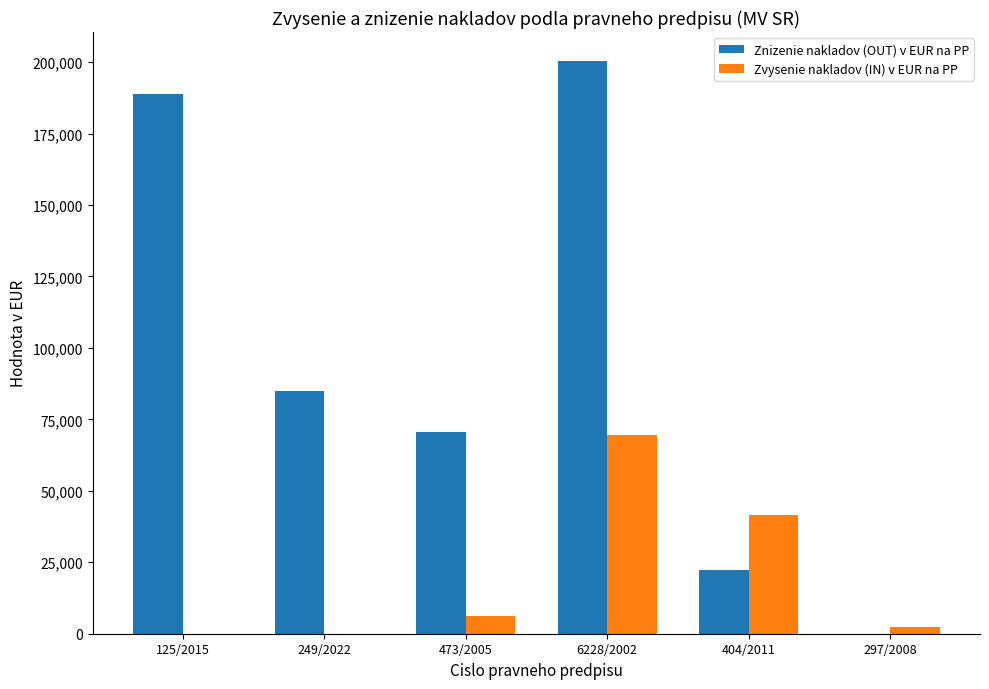

Which series has the widest spread of values?

Znizenie nakladov (OUT) v EUR na PP